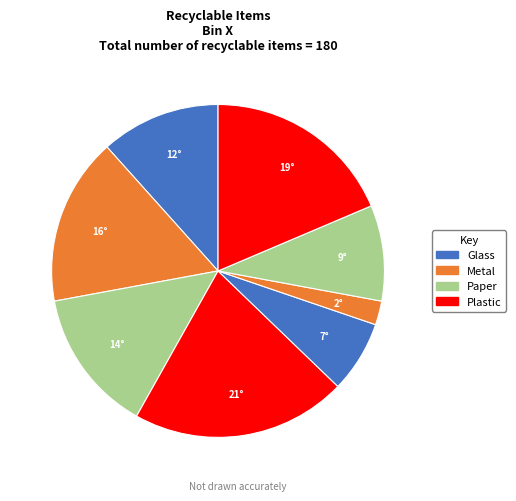

Is there a majority slice in this chart?

No